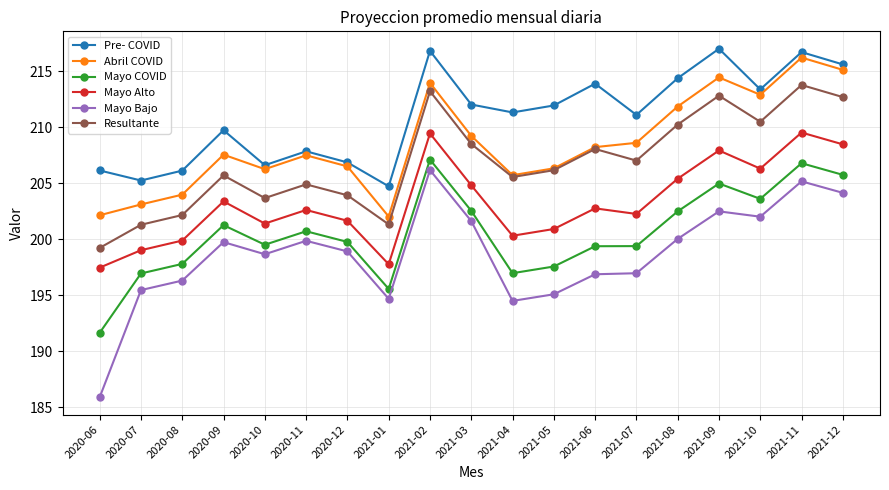

What are all the series names shown in the legend?

Pre- COVID, Abril COVID, Mayo COVID, Mayo Alto, Mayo Bajo, Resultante